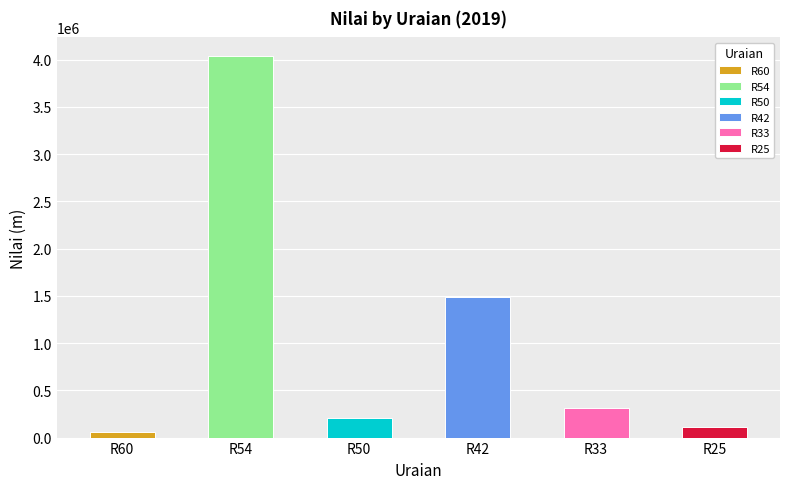

Between R25 and R50, which is larger?

R50